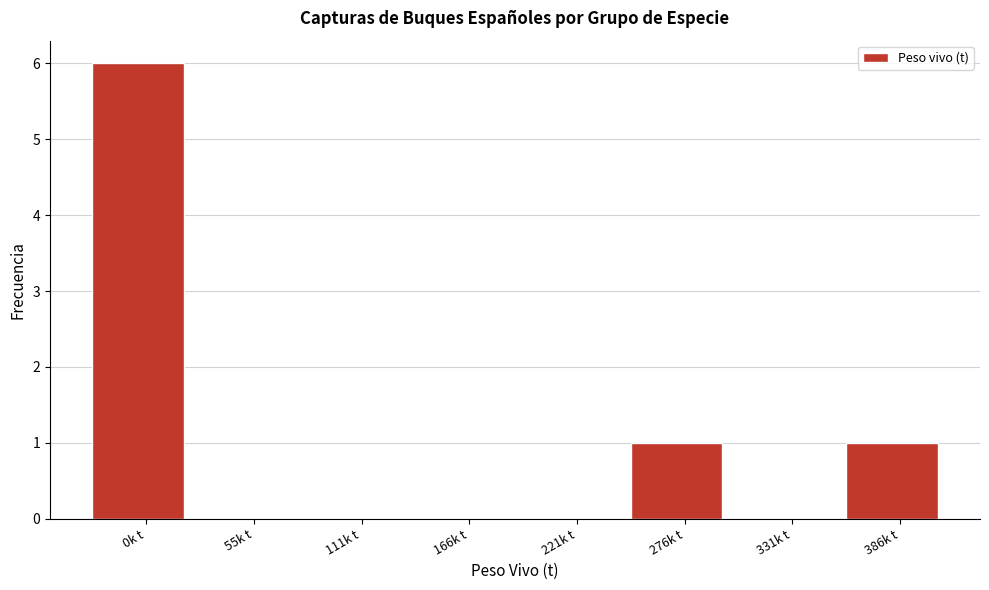

Reading right to left, transcribe all the data shown in this chart.

386k t=1	331k t=0	276k t=1	221k t=0	166k t=0	111k t=0	55k t=0	0k t=6